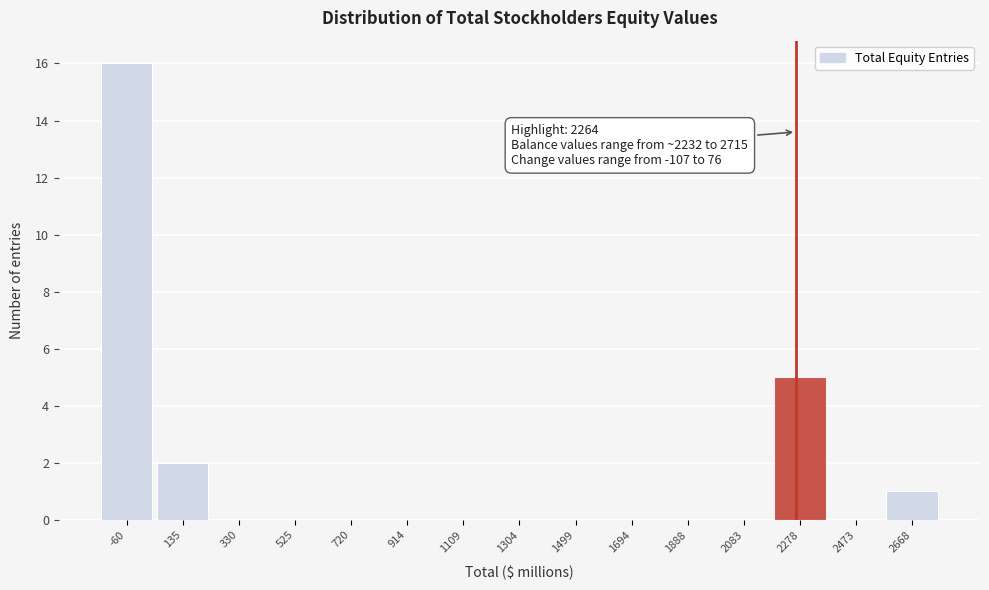

Which range on the x-axis has the tallest bar?

-160 to 40